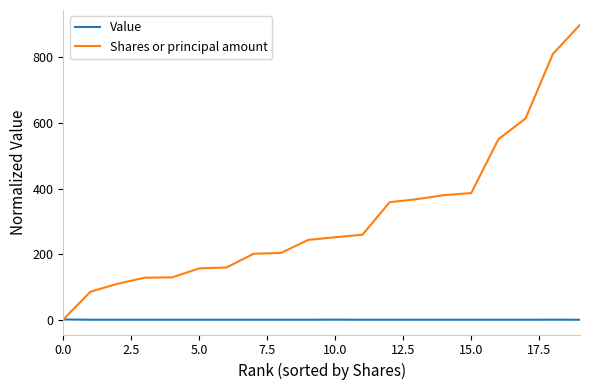

What is the sum of all Shares or principal amount values?

6298.1